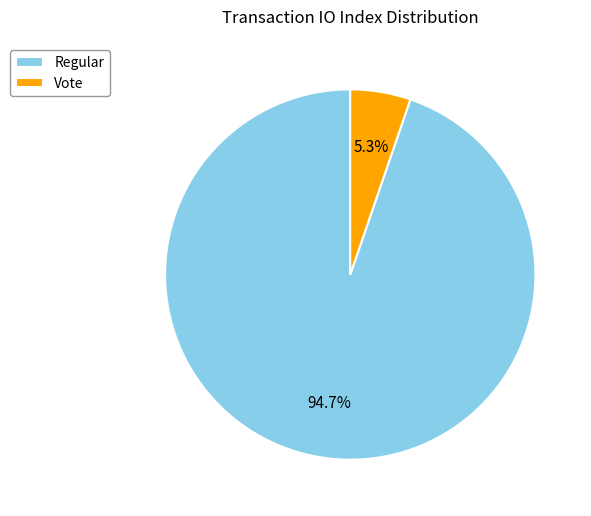

Rank the categories by value from highest to lowest.

Regular, Vote